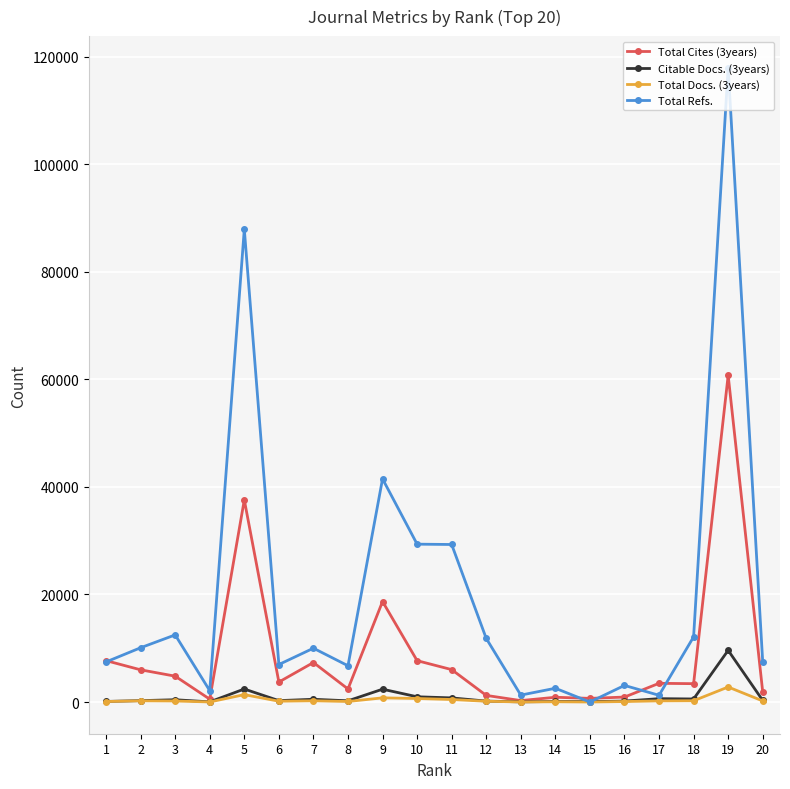

Rank the series by their maximum value, from highest to lowest.

Total Refs., Total Cites (3years), Citable Docs. (3years), Total Docs. (3years)